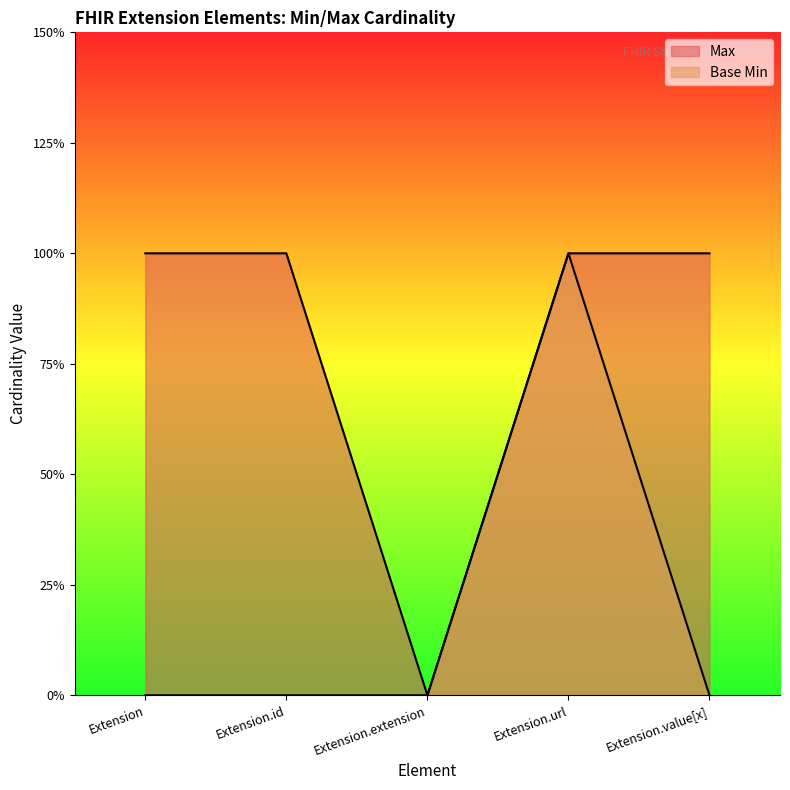

Reading left to right, transcribe all the data shown in this chart.

Max: Extension=1	Extension.id=1	Extension.extension=0	Extension.url=1	Extension.value[x]=1
Base Min: Extension=0	Extension.id=0	Extension.extension=0	Extension.url=1	Extension.value[x]=0